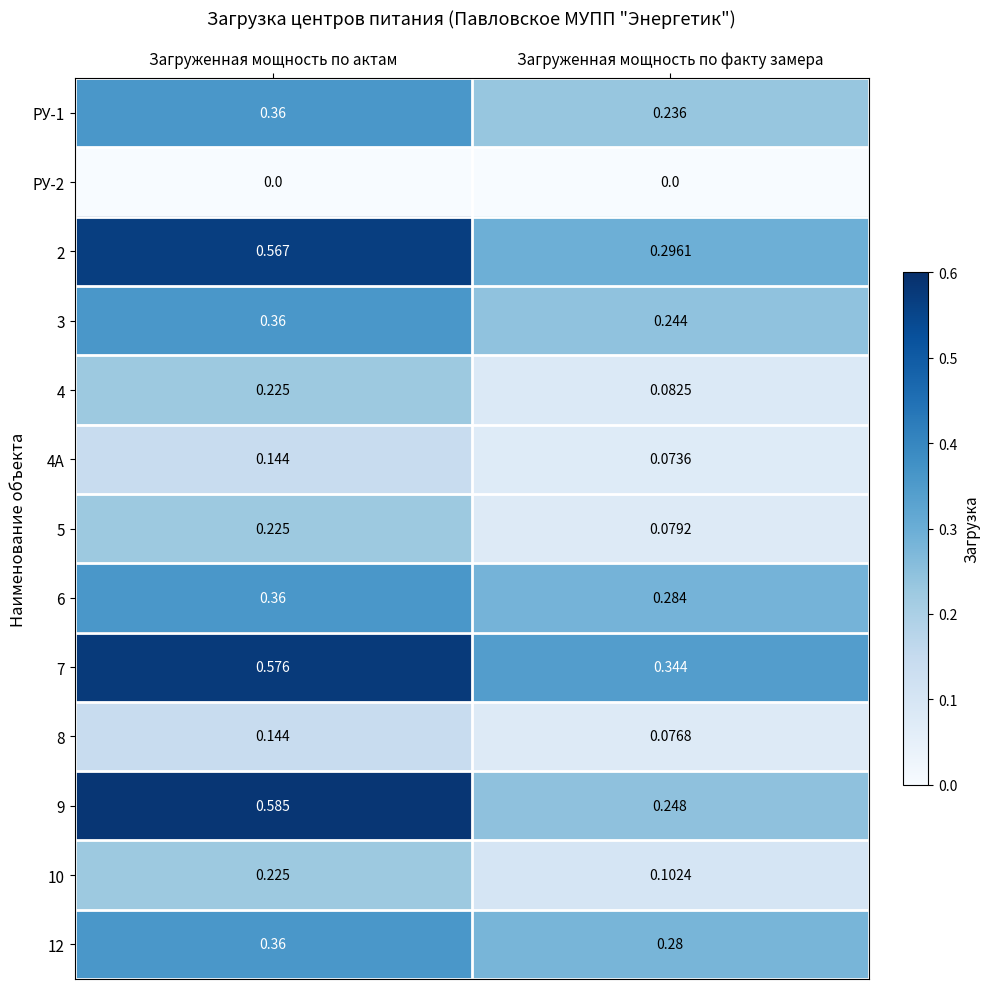

Which series has the widest spread of values?

9